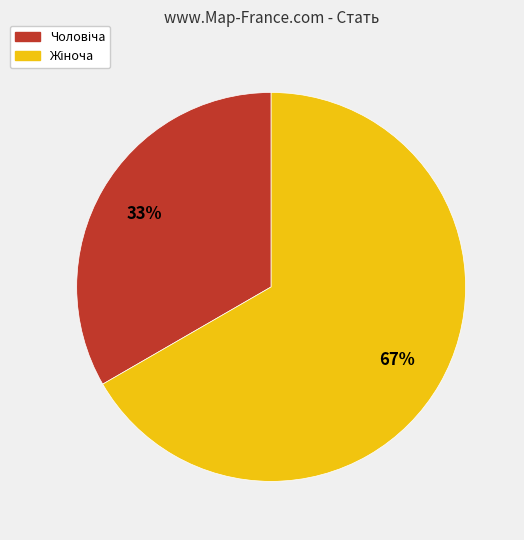

Is there any slice that represents more than half of the pie?

Yes